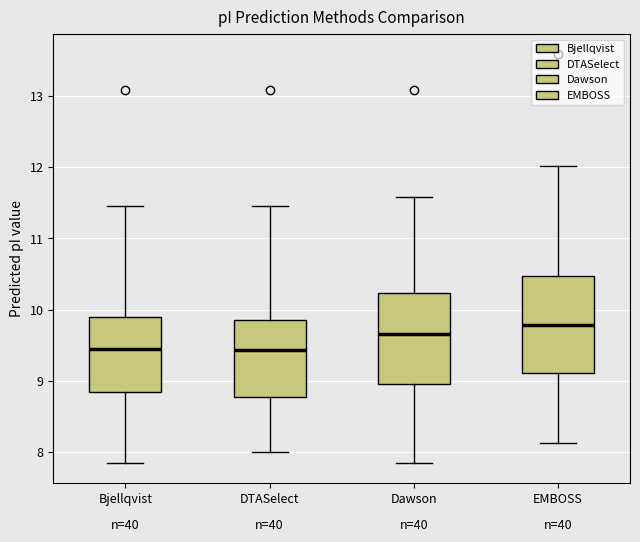

Reading left to right, transcribe this box plot: for each box, give where its median line is, the range the box spans, and where its two whiskers end, as read against the y-axis. The values are not printed on the chart, so give them approximately, as read against the axis.

Bjellqvist: median 9.4, box 8.9 to 9.9, whiskers 7.8 to 11.5
DTASelect: median 9.4, box 8.8 to 9.9, whiskers 8.0 to 11.5
Dawson: median 9.7, box 9.0 to 10.2, whiskers 7.8 to 11.6
EMBOSS: median 9.8, box 9.1 to 10.5, whiskers 8.1 to 12.0